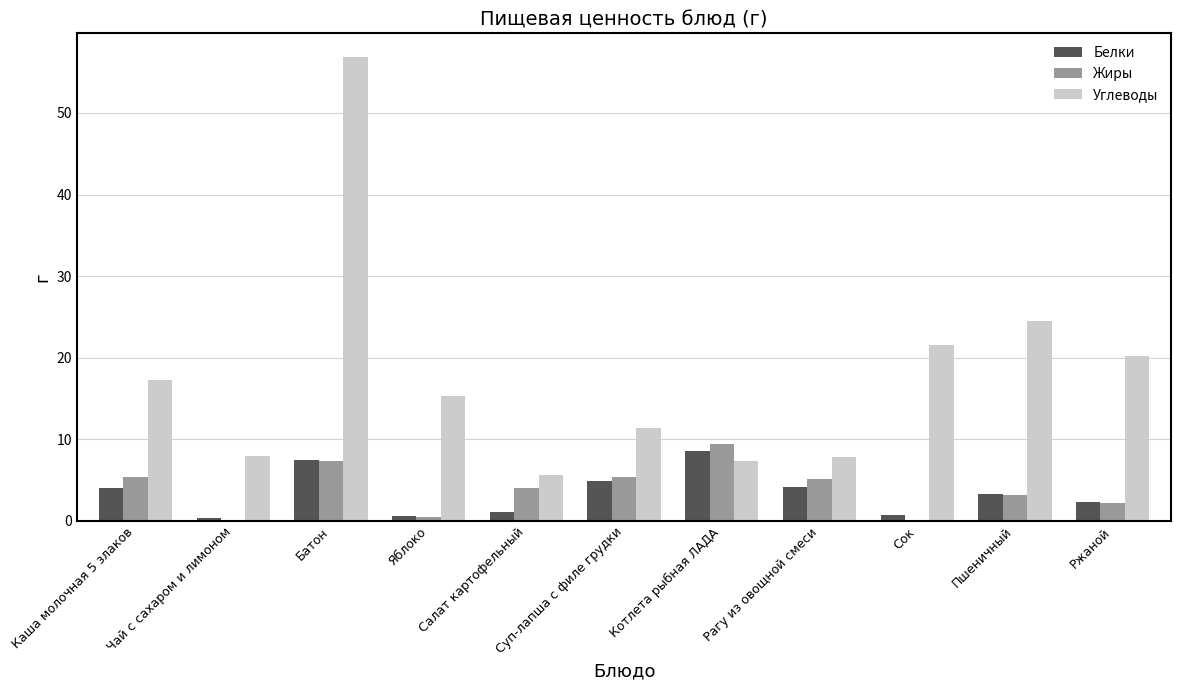

The value of Углеводы at Каша молочная 5 злаков is 29.9. True or false?

False